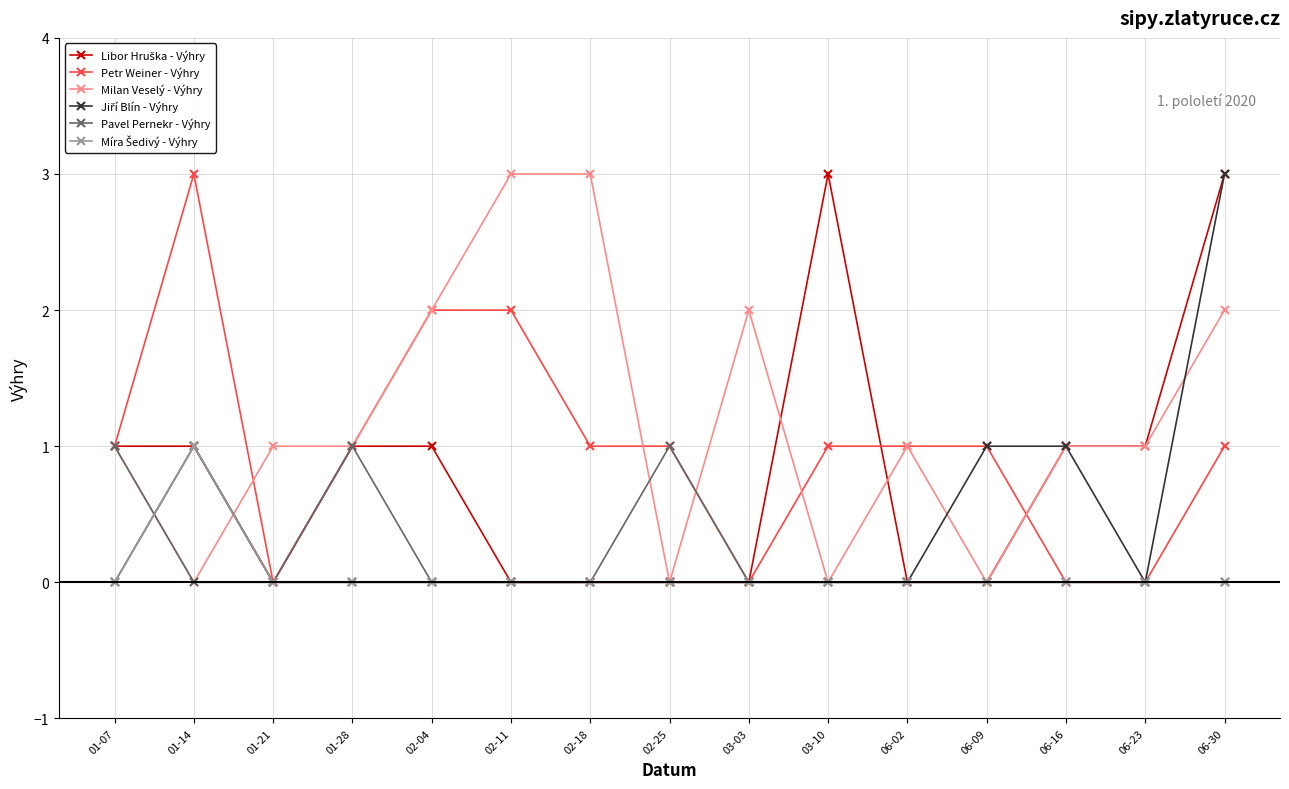

Between 02-11 and 06-02, which series saw the biggest shift?

Milan Veselý - Výhry